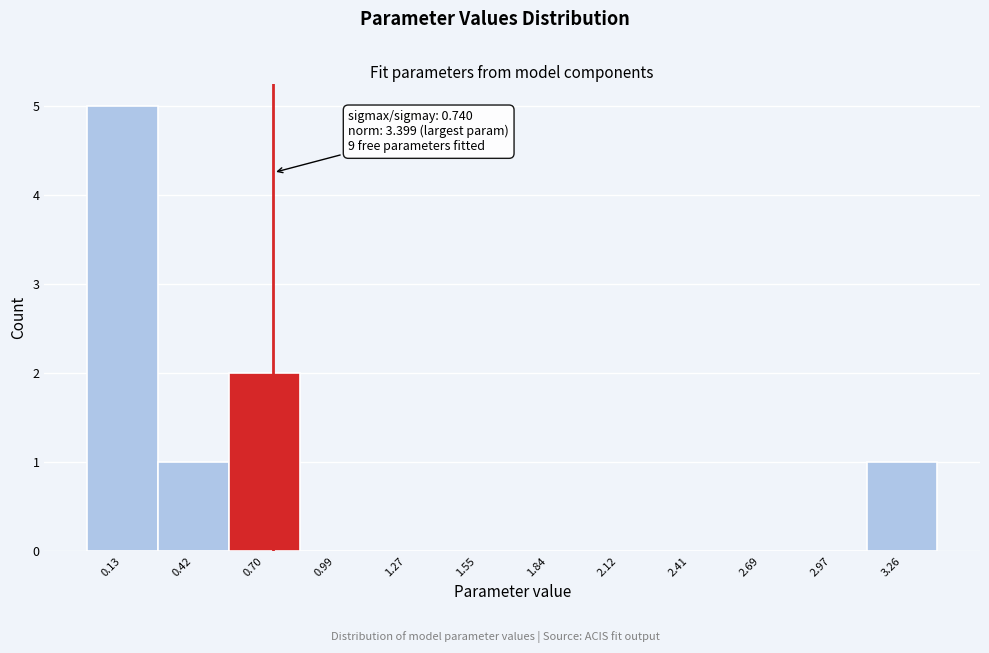

Which range on the x-axis has the tallest bar?

0.00 to 0.30